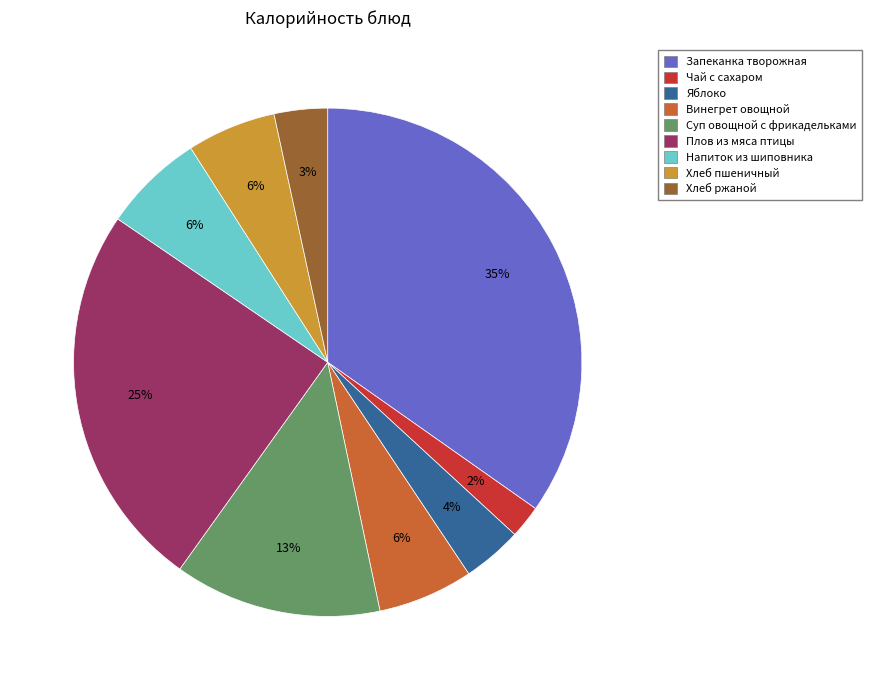

Combined, do Суп овощной с фрикадельками and Напиток из шиповника account for over 50%?

No